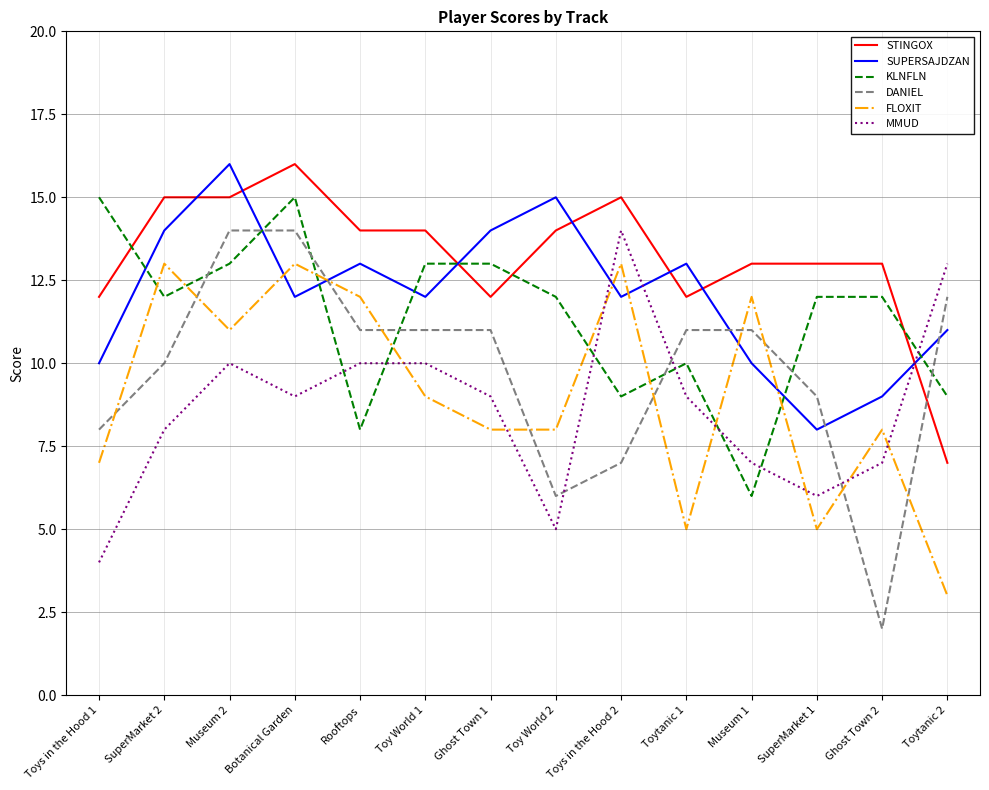

Rank the series at Museum 2 from highest to lowest value.

SUPERSAJDZAN, STINGOX, DANIEL, KLNFLN, FLOXIT, MMUD